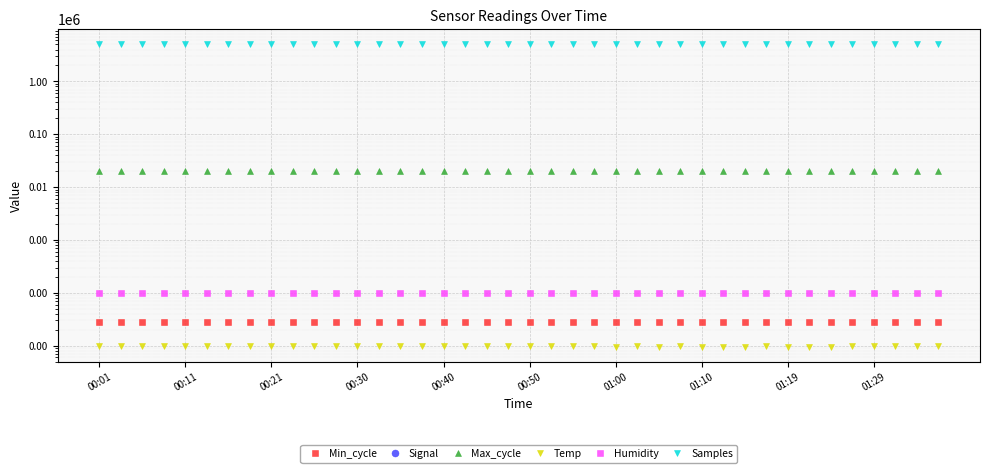

List the series in order of their peak value, lowest first.

Signal, Temp, Min_cycle, Humidity, Max_cycle, Samples